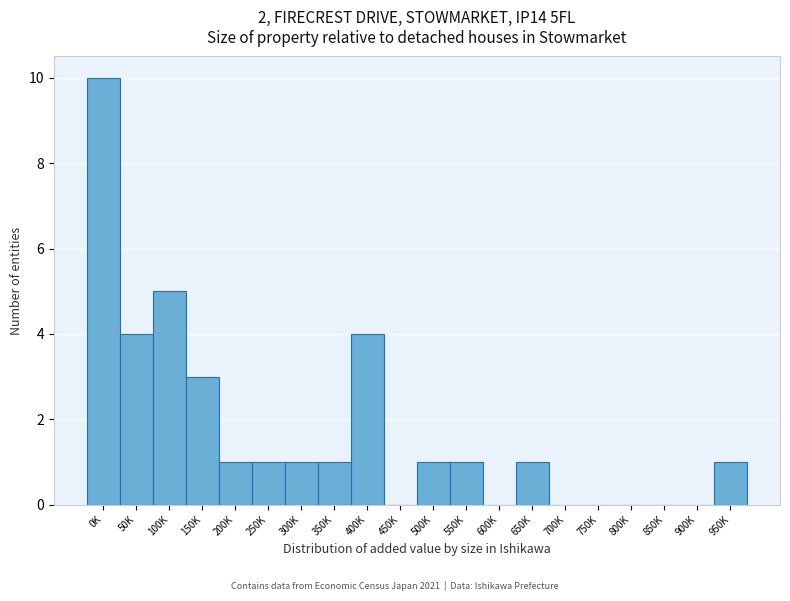

Reading left to right, list all the values displayed in this chart.

0K=10	50K=4	100K=5	150K=3	200K=1	250K=1	300K=1	350K=1	400K=4	450K=0	500K=1	550K=1	600K=0	650K=1	700K=0	750K=0	800K=0	850K=0	900K=0	950K=1